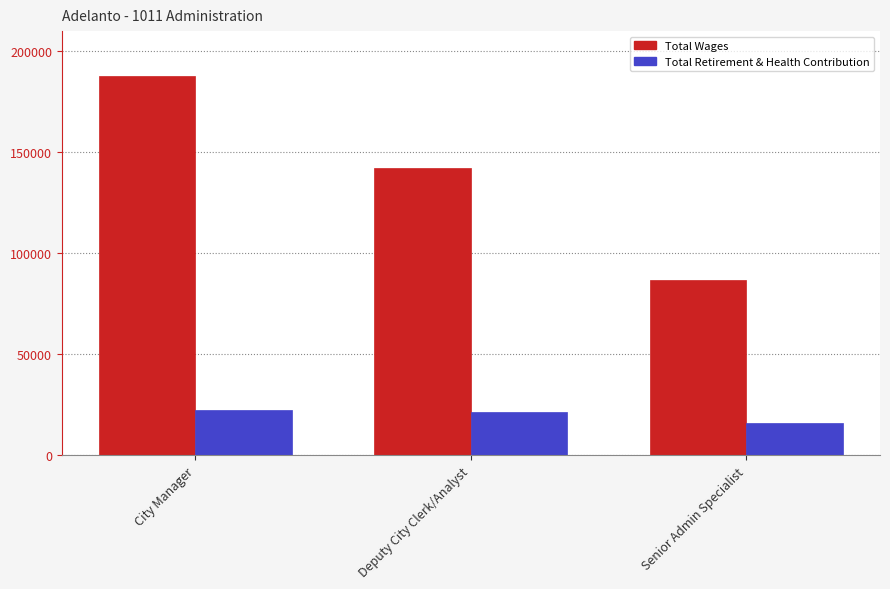

True or false: Total Wages has a value of 197630 at Deputy City Clerk/Analyst.

False